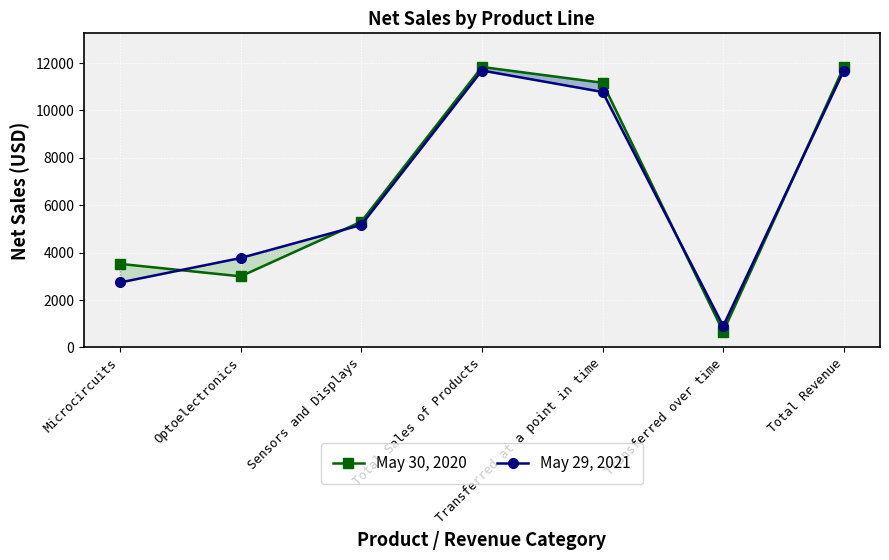

True or false: May 30, 2020 and May 29, 2021 cross at least once.

True